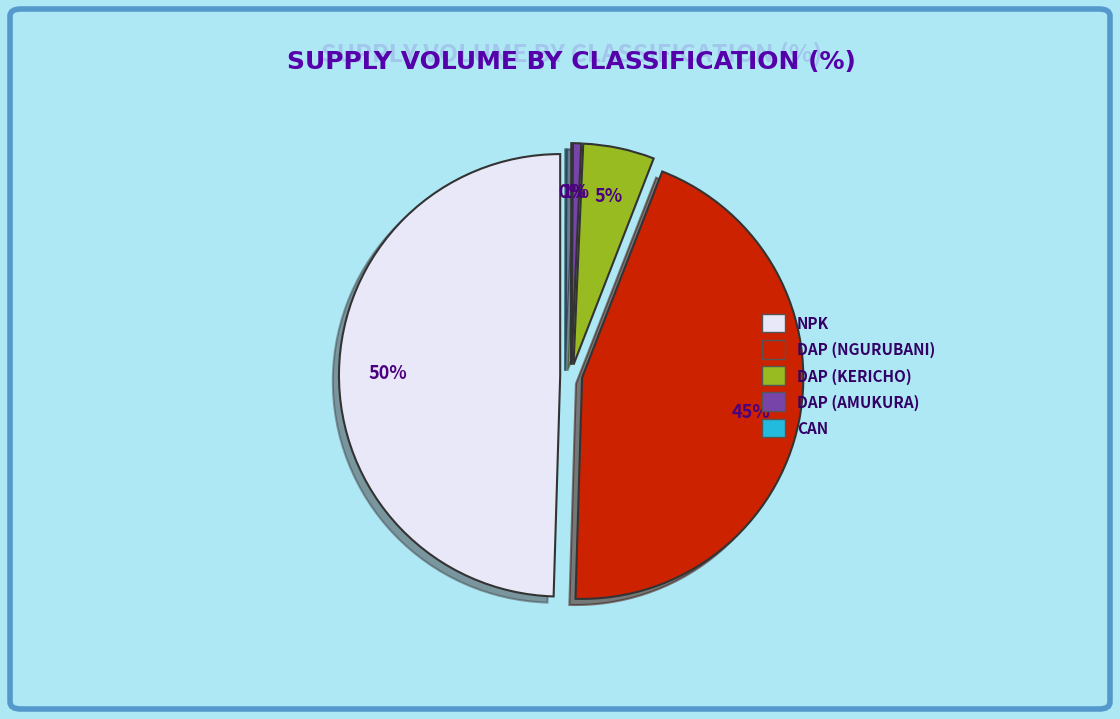

Which slice is the largest?

NPK